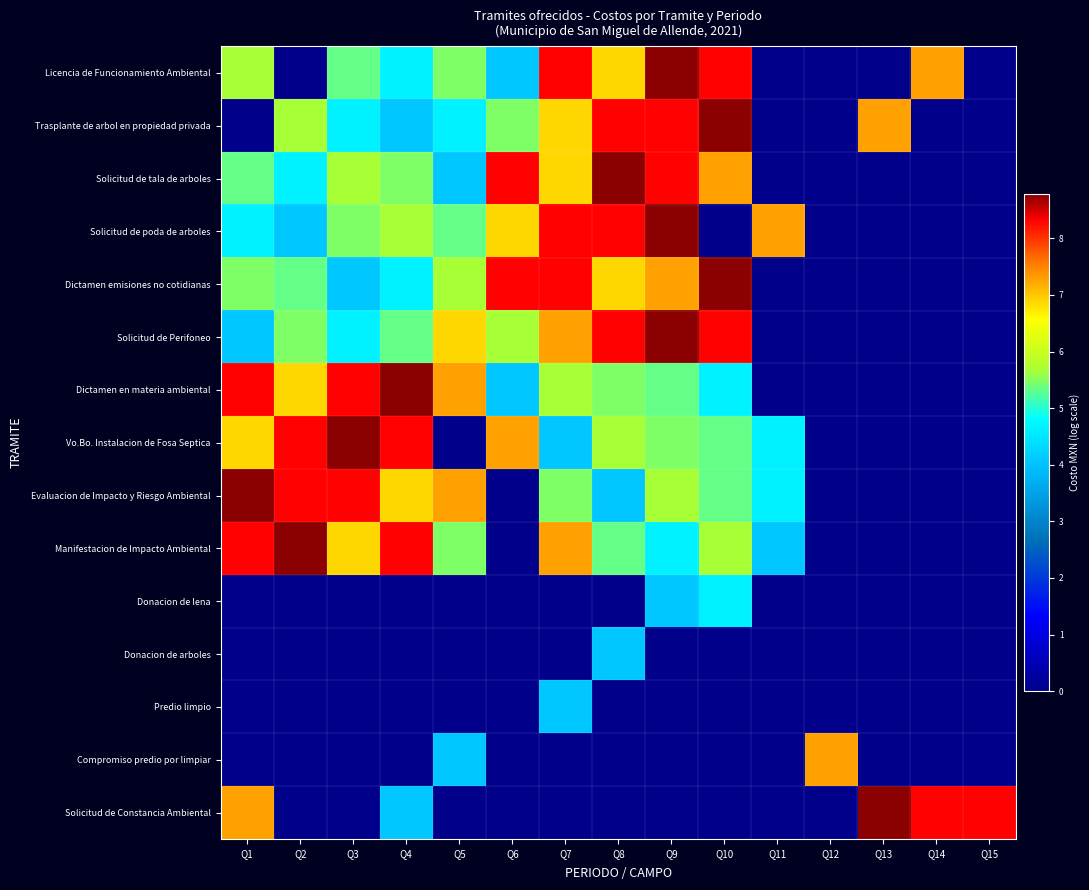

Rank the series by their maximum value, from lowest to highest.

Donacion de arboles, Predio limpio, Donacion de lena, Compromiso predio por limpiar, Licencia de Funcionamiento Ambiental, Trasplante de arbol en propiedad privada, Solicitud de tala de arboles, Solicitud de poda de arboles, Dictamen emisiones no cotidianas, Solicitud de Perifoneo, Dictamen en materia ambiental, Vo.Bo. Instalacion de Fosa Septica, Evaluacion de Impacto y Riesgo Ambiental, Manifestacion de Impacto Ambiental, Solicitud de Constancia Ambiental